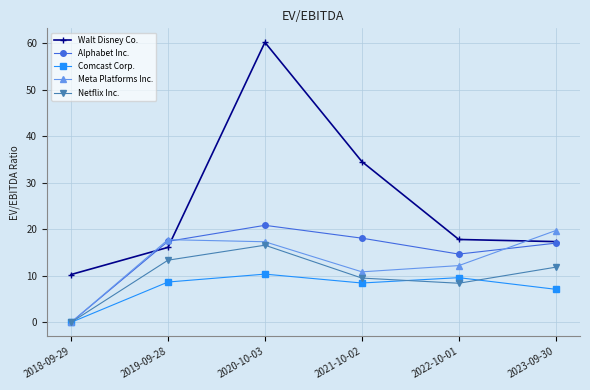

How many series are shown in this chart?

5